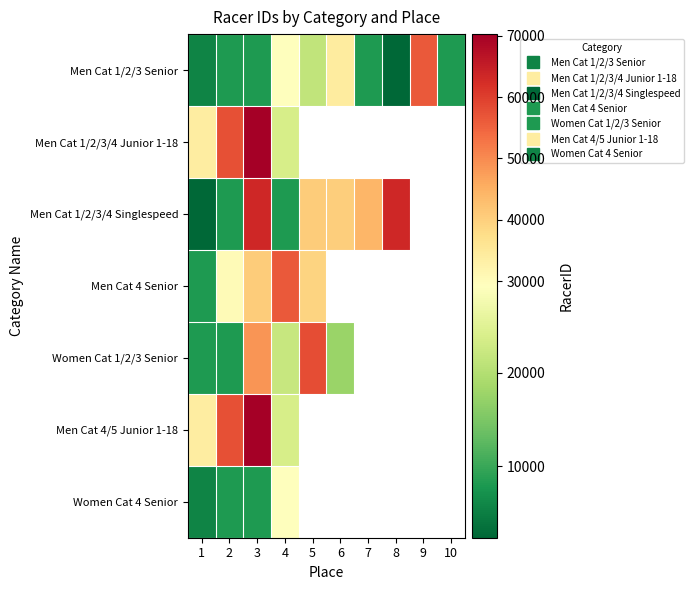

Which label corresponds to the largest value in the chart?

3